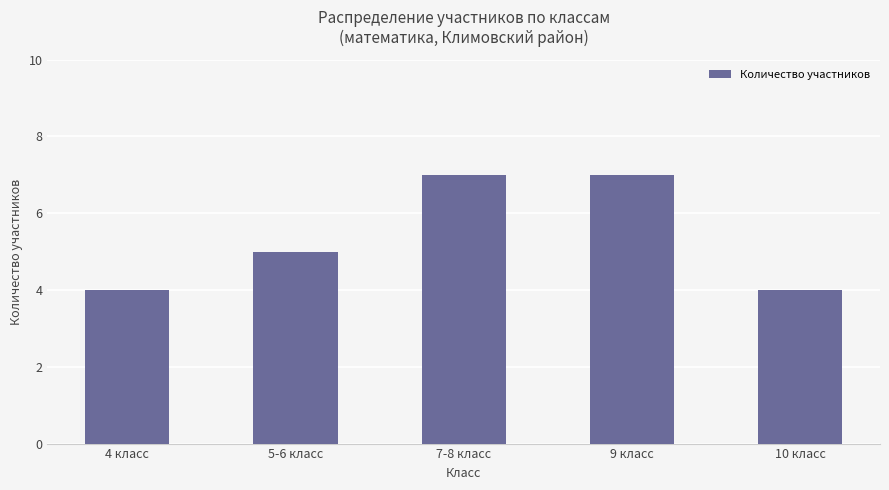

What is the approximate value at 10 класс?

4